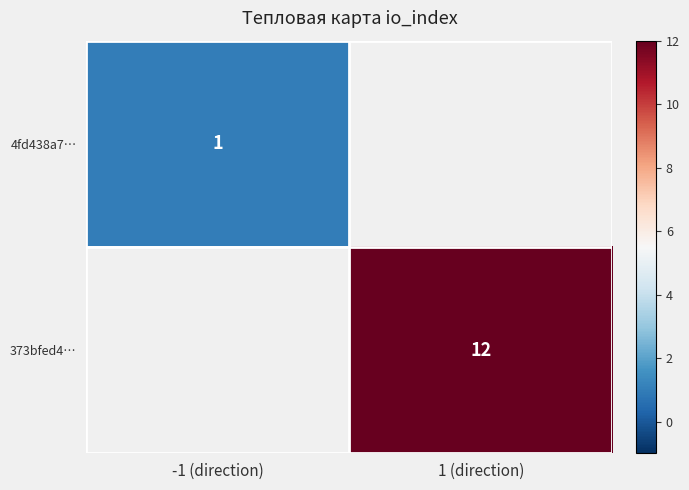

True or false: 373bfed4… has a value of 5 at 1 (direction).

False